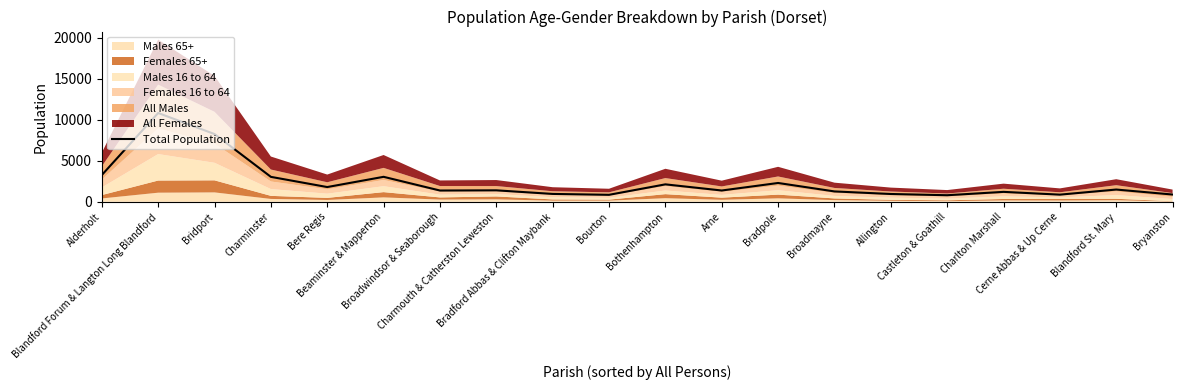

Is it true that the value at Blandford Forum & Langton Long Blandford is 2644?

False